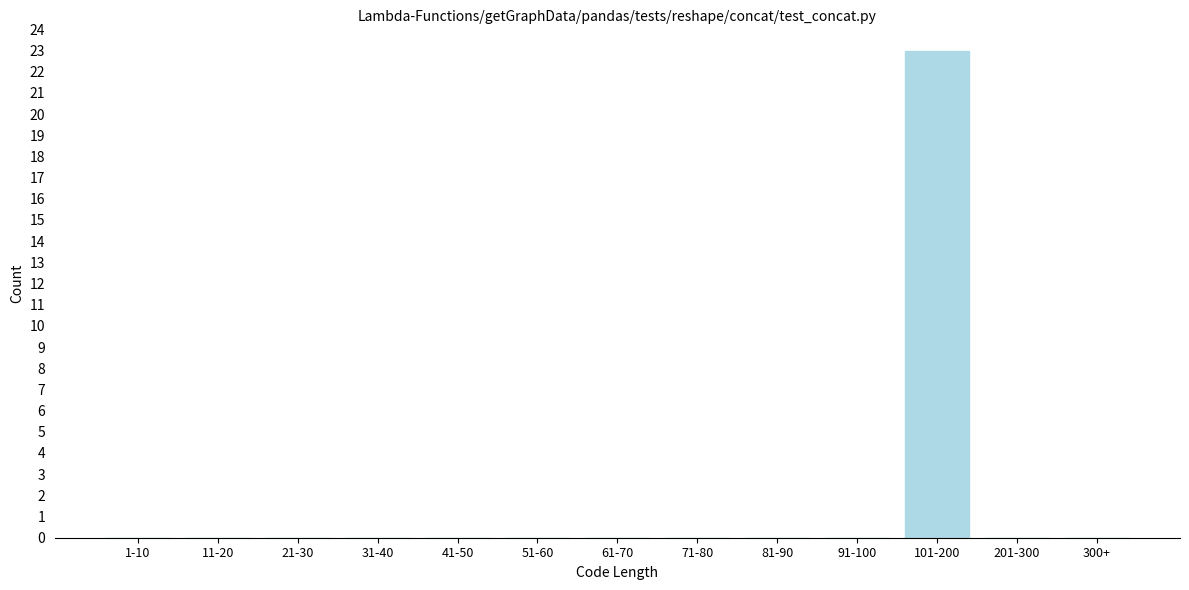

Reading left to right, list all the values displayed in this chart.

1-10=0	11-20=0	21-30=0	31-40=0	41-50=0	51-60=0	61-70=0	71-80=0	81-90=0	91-100=0	101-200=23	201-300=0	300+=0